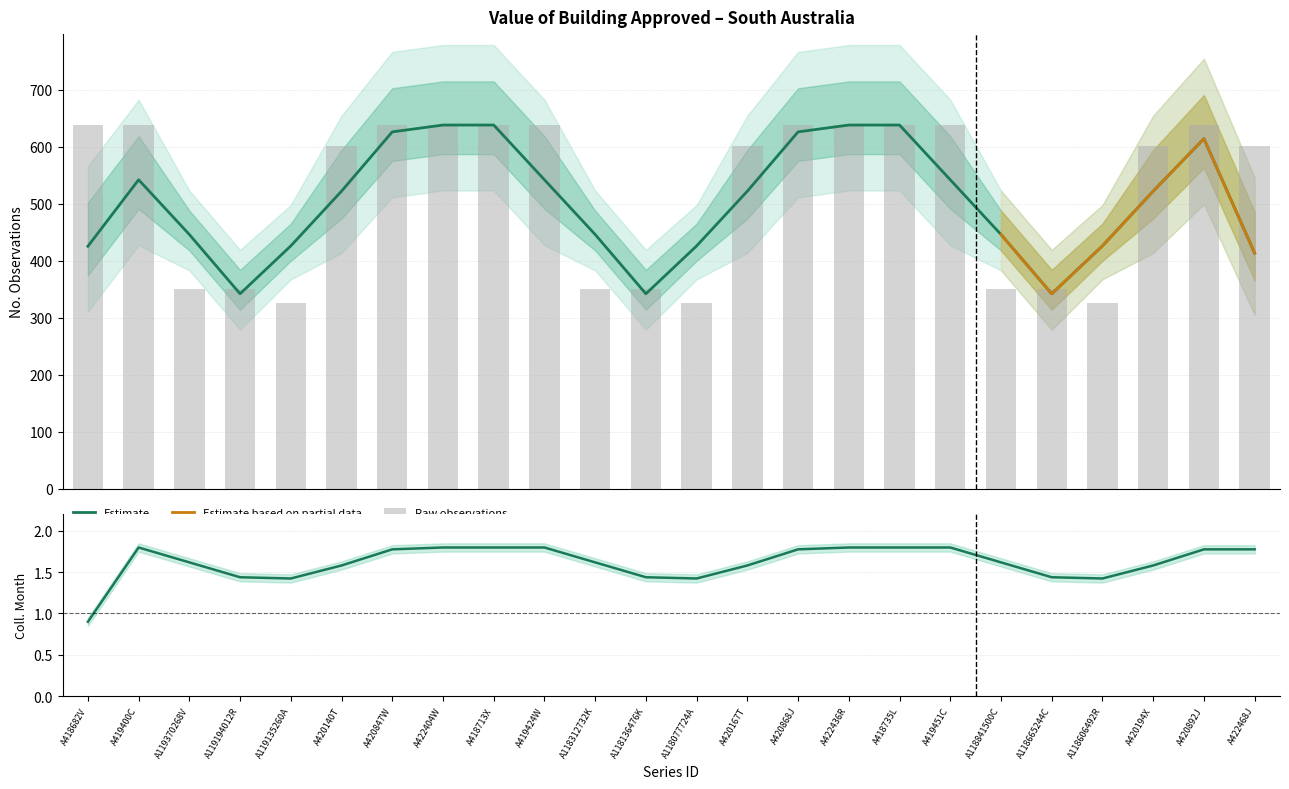

Reading right to left, transcribe all the data shown in this chart.

A422468J=602	A420892J=638	A420194X=602	A118606492R=326	A118665244C=350	A118841500C=350	A419451C=638	A418735L=638	A422436R=638	A420868J=638	A420167T=602	A118077724A=326	A118136476K=350	A118312732K=350	A419424W=638	A418713X=638	A422404W=638	A420847W=638	A420140T=602	A119135260A=326	A119194012R=350	A119370268V=350	A419400C=638	A418682V=638